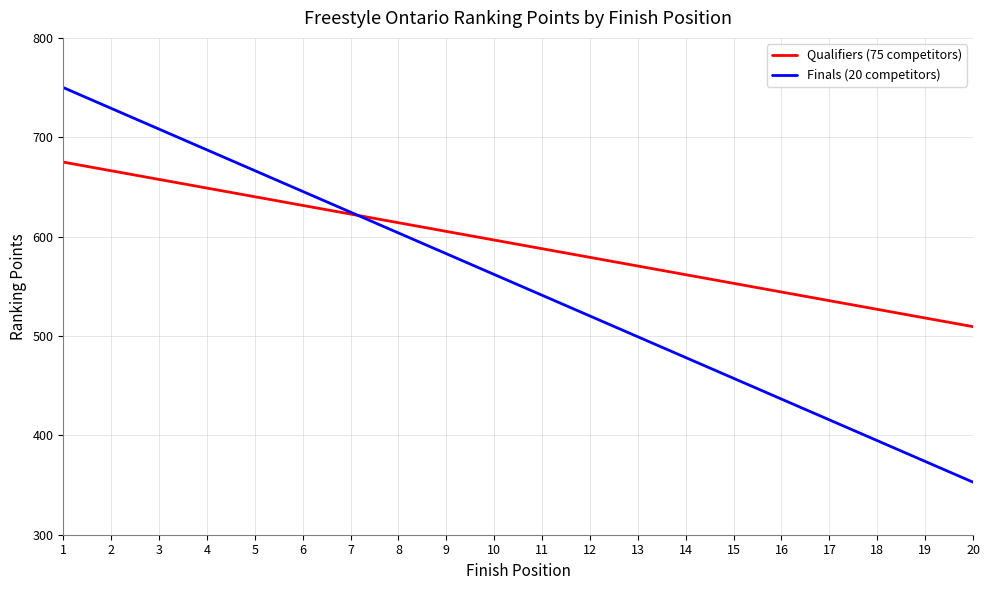

Is it true that Qualifiers (75 competitors) equals 251.0 at 20?

False